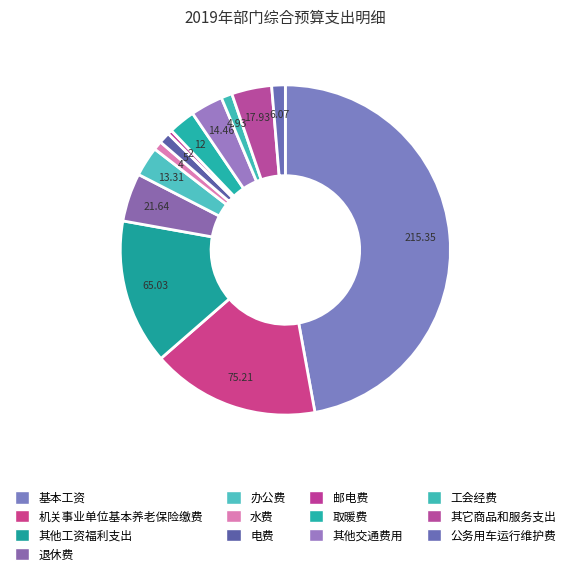

To the nearest percent, what portion does 工会经费 represent?

1%